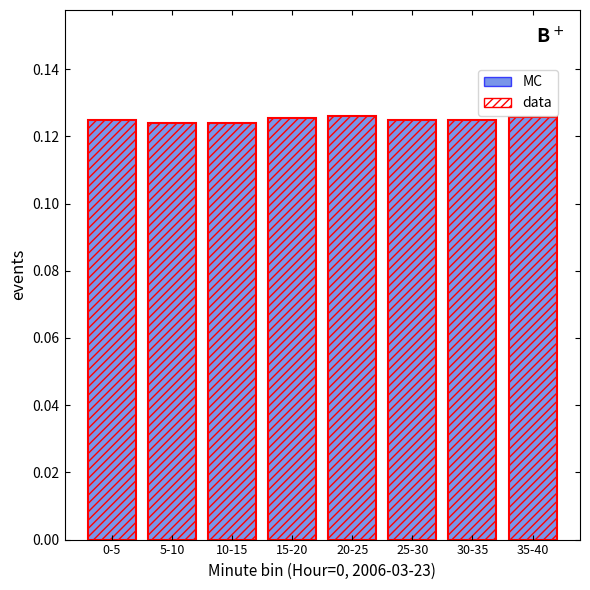

What is the greatest value displayed?

0.1